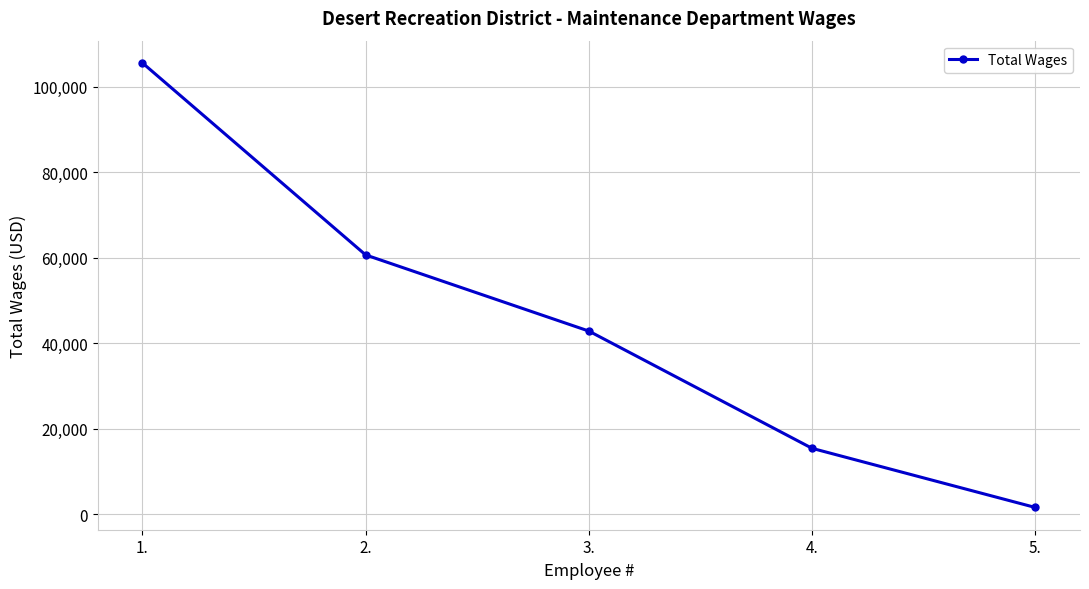

What position from the left is 5.?

5